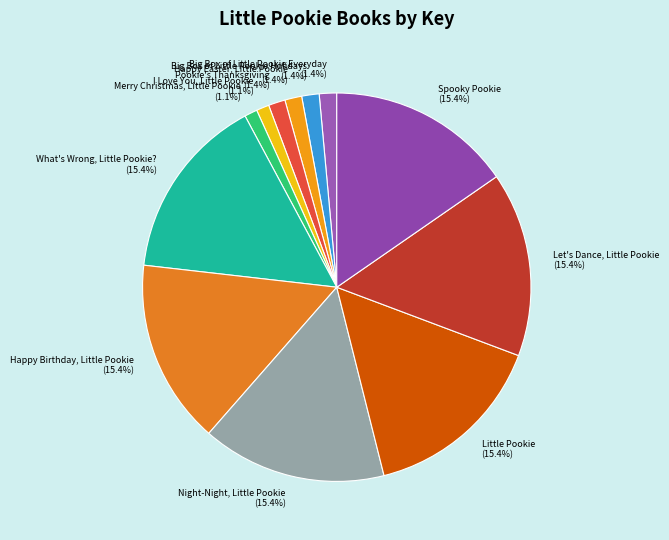

Between Night-Night, Little Pookie and Big Box of Little Pookie Holidays, which is larger?

Night-Night, Little Pookie